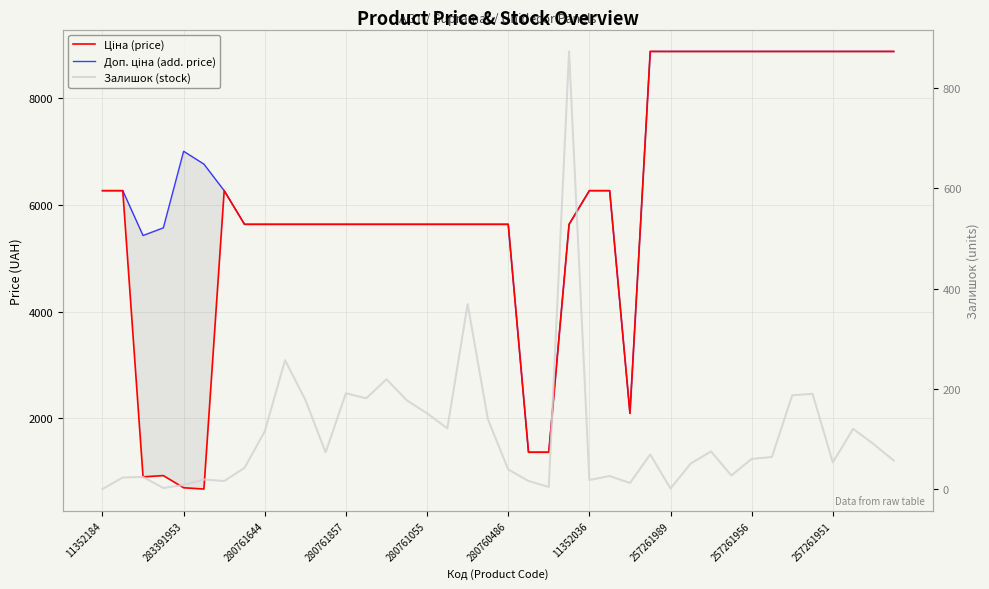

How many data points in Залишок (stock) are above 64?

19